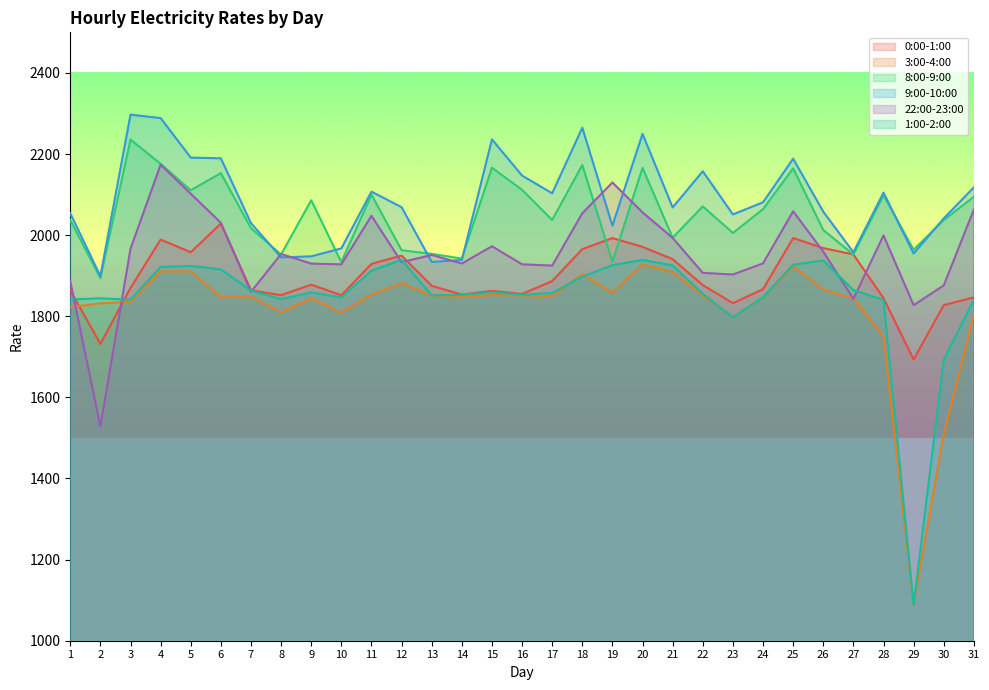

Reading left to right, transcribe all the data shown in this chart.

0:00-1:00: 1=1863.8	2=1731.6	3=1869.8	4=1989.1	5=1957.8	6=2028.4	7=1864.0	8=1852.0	9=1877.9	10=1851.7	11=1929.2	12=1949.5	13=1875.0	14=1853.3	15=1862.5	16=1854.9	17=1886.7	18=1965.5	19=1992.6	20=1971.0	21=1940.7	22=1876.9	23=1832.2	24=1866.7	25=1992.8	26=1968.0	27=1952.2	28=1844.7	29=1693.4	30=1827.5	31=1846.5
3:00-4:00: 1=1822.5	2=1831.7	3=1835.7	4=1910.5	5=1910.6	6=1846.8	7=1847.3	8=1809.8	9=1843.6	10=1808.9	11=1853.2	12=1881.2	13=1851.2	14=1848.4	15=1852.1	16=1851.2	17=1849.6	18=1903.3	19=1858.3	20=1926.9	21=1908.9	22=1850.8	23=1798.1	24=1845.8	25=1922.7	26=1865.6	27=1844.0	28=1749.7	29=1088.8	30=1508.8	31=1804.2
8:00-9:00: 1=2037.0	2=1894.0	3=2235.7	4=2175.8	5=2110.7	6=2152.8	7=2017.2	8=1952.1	9=2085.9	10=1933.3	11=2099.8	12=1962.7	13=1953.7	14=1942.2	15=2166.1	16=2111.7	17=2037.3	18=2173.0	19=1934.3	20=2165.8	21=1993.5	22=2070.8	23=2005.3	24=2063.9	25=2164.5	26=2012.6	27=1952.3	28=2098.2	29=1963.9	30=2037.1	31=2094.4
9:00-10:00: 1=2053.9	2=1899.0	3=2297.0	4=2288.5	5=2191.2	6=2189.3	7=2029.5	8=1945.0	9=1947.7	10=1967.2	11=2107.2	12=2068.8	13=1933.9	14=1938.5	15=2236.0	16=2146.8	17=2103.1	18=2264.8	19=2023.2	20=2249.6	21=2068.2	22=2157.4	23=2050.9	24=2080.9	25=2188.4	26=2057.8	27=1957.8	28=2104.8	29=1954.6	30=2041.1	31=2117.7
22:00-23:00: 1=1886.5	2=1528.3	3=1966.3	4=2173.8	5=2102.1	6=2030.5	7=1860.1	8=1953.4	9=1929.8	10=1927.9	11=2047.6	12=1933.2	13=1951.0	14=1929.9	15=1972.5	16=1928.0	17=1924.9	18=2053.9	19=2129.7	20=2056.0	21=1993.1	22=1906.8	23=1903.0	24=1930.4	25=2058.8	26=1959.2	27=1842.8	28=1999.4	29=1827.2	30=1876.1	31=2063.1
1:00-2:00: 1=1841.3	2=1844.2	3=1840.7	4=1921.5	5=1924.2	6=1915.5	7=1863.2	8=1842.2	9=1858.6	10=1846.4	11=1912.1	12=1939.0	13=1851.5	14=1852.9	15=1859.2	16=1852.9	17=1857.5	18=1897.5	19=1926.0	20=1938.8	21=1925.1	22=1855.2	23=1797.4	24=1846.9	25=1926.9	26=1937.5	27=1864.6	28=1840.2	29=1088.8	30=1692.7	31=1840.5